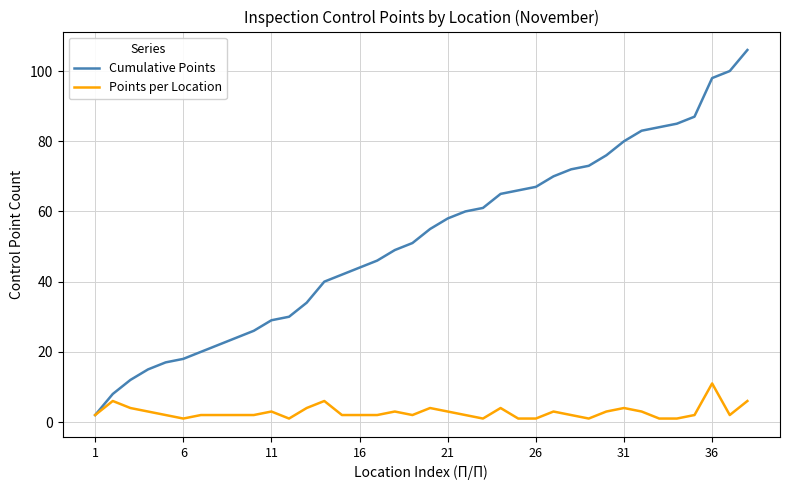

List the series in order of their peak value, lowest first.

Points per Location, Cumulative Points